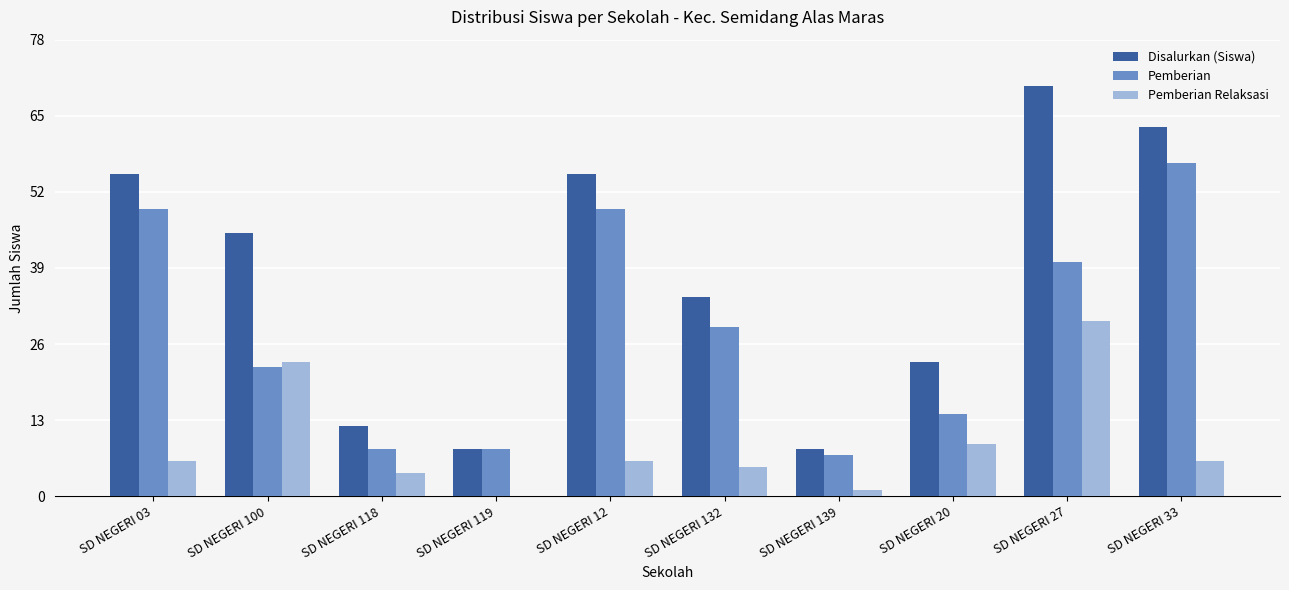

Reading right to left, extract all data points from this chart.

Disalurkan (Siswa): 63	70	23	8	34	55	8	12	45	55
Pemberian: 57	40	14	7	29	49	8	8	22	49
Pemberian Relaksasi: 6	30	9	1	5	6	0	4	23	6